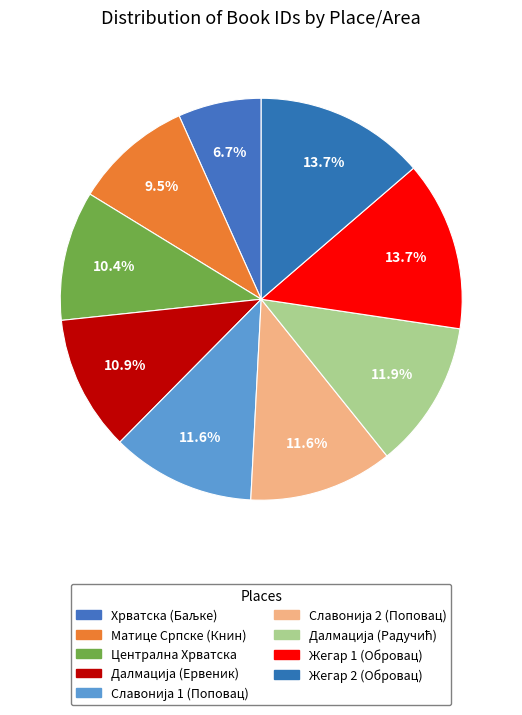

Combined, what portion of the pie is Далмација (Радучић) and Славонија 2 (Поповац)?

23.5%